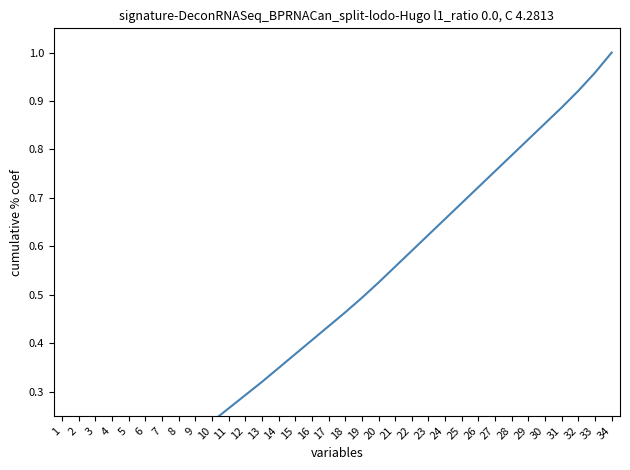

Is it true that the value at 8 is 0.2?

True